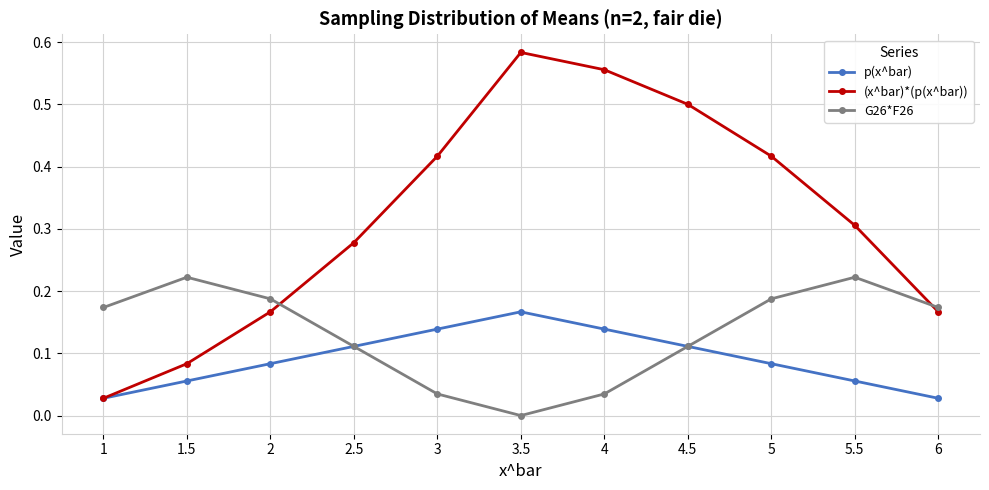

Where is (x^bar)*(p(x^bar)) nearest to the value 0?

1